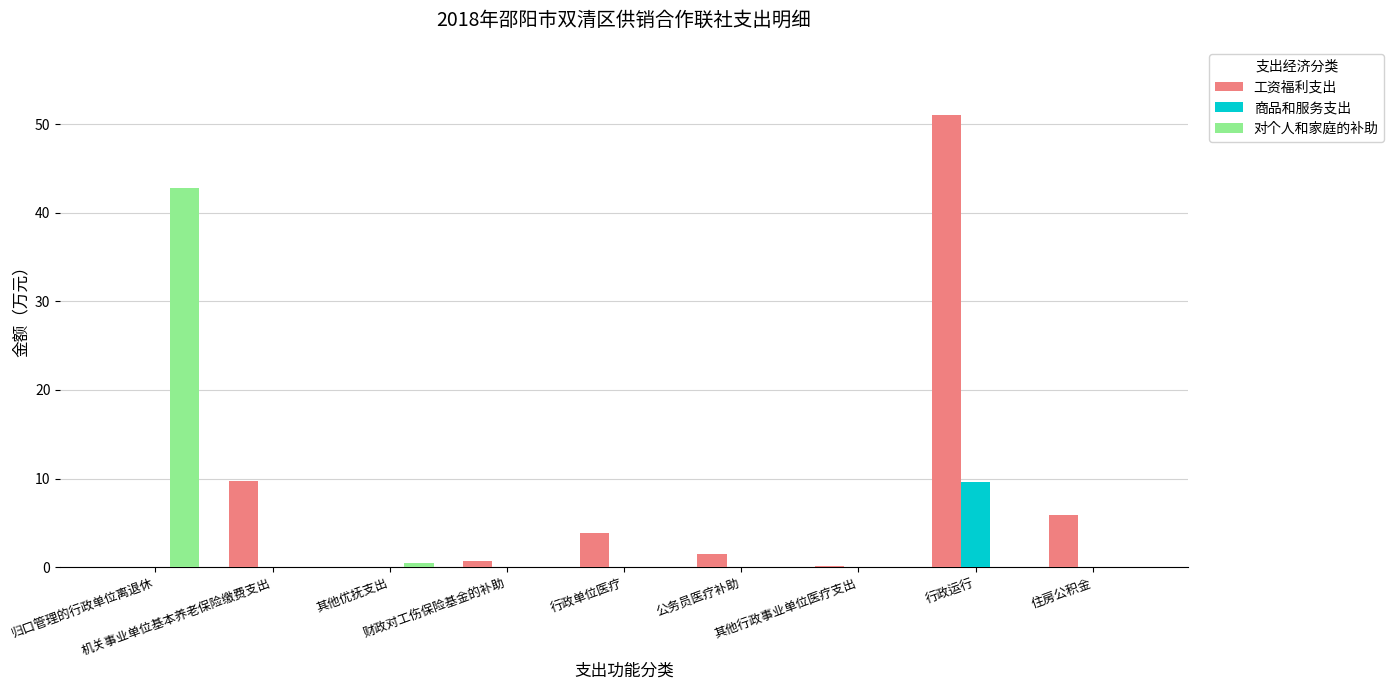

True or false: 工资福利支出 has a value of 3.9 at 行政单位医疗.

True